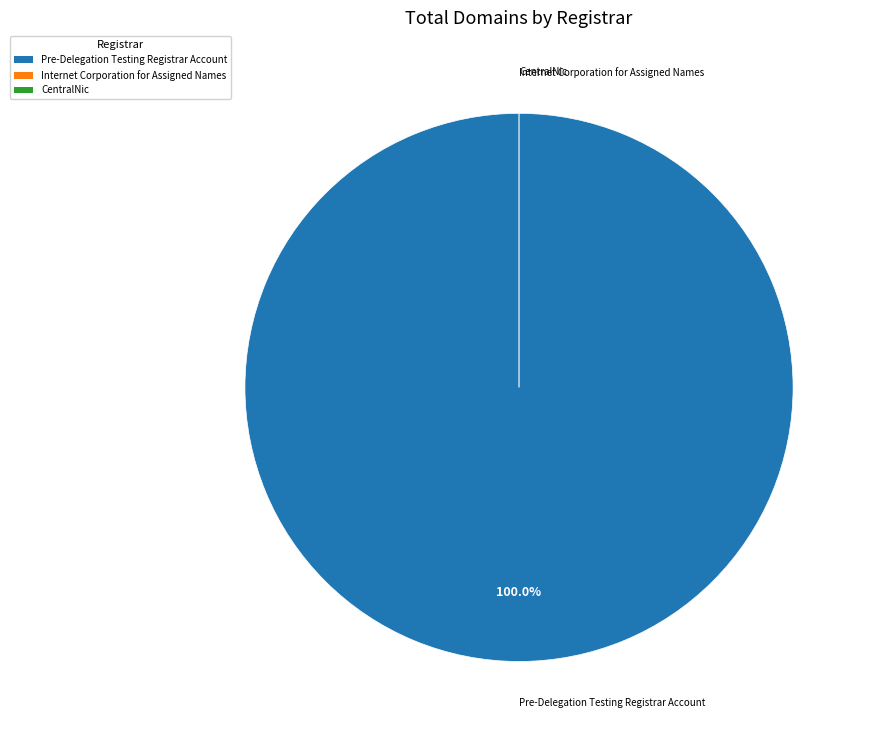

The Pre-Delegation Testing Registrar Account slice represents 99% of the pie. True or false?

False